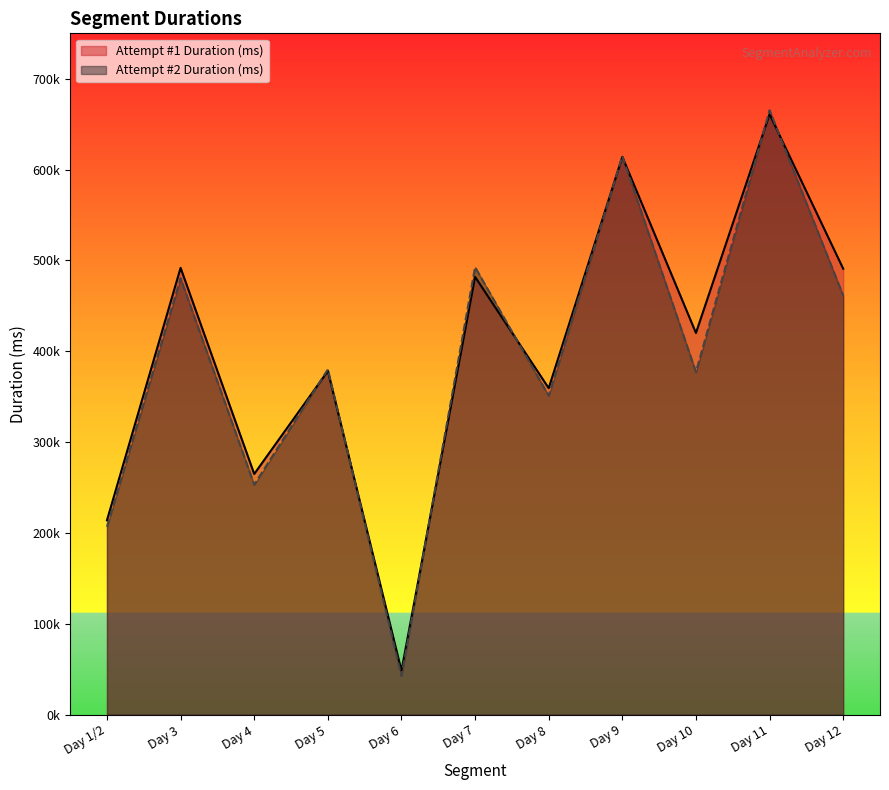

Is it true that Attempt #2 Duration (ms) equals 285059 at Day 11?

False